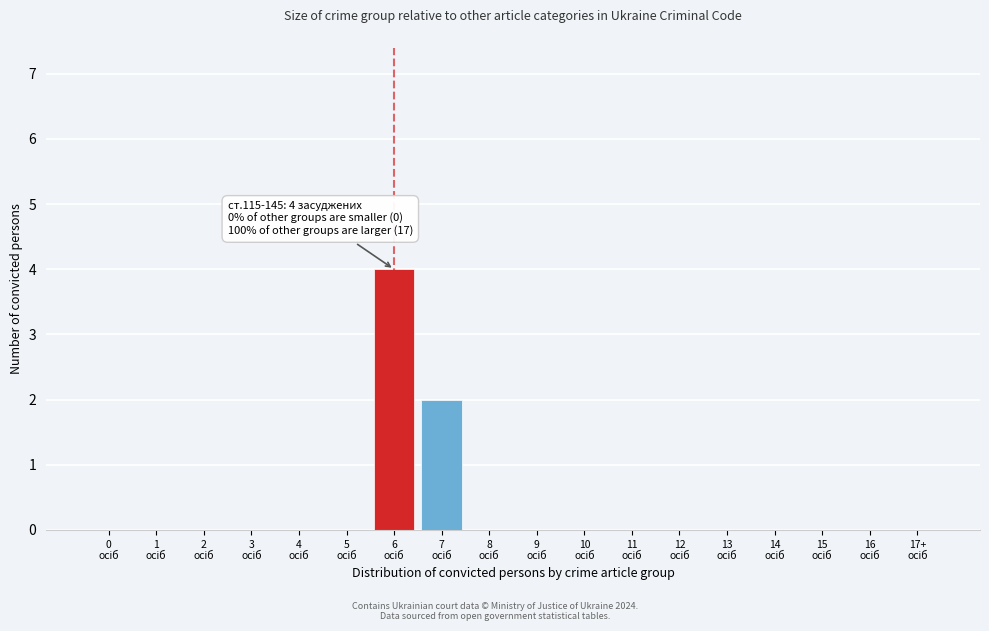

What is the maximum value shown in the chart?

4